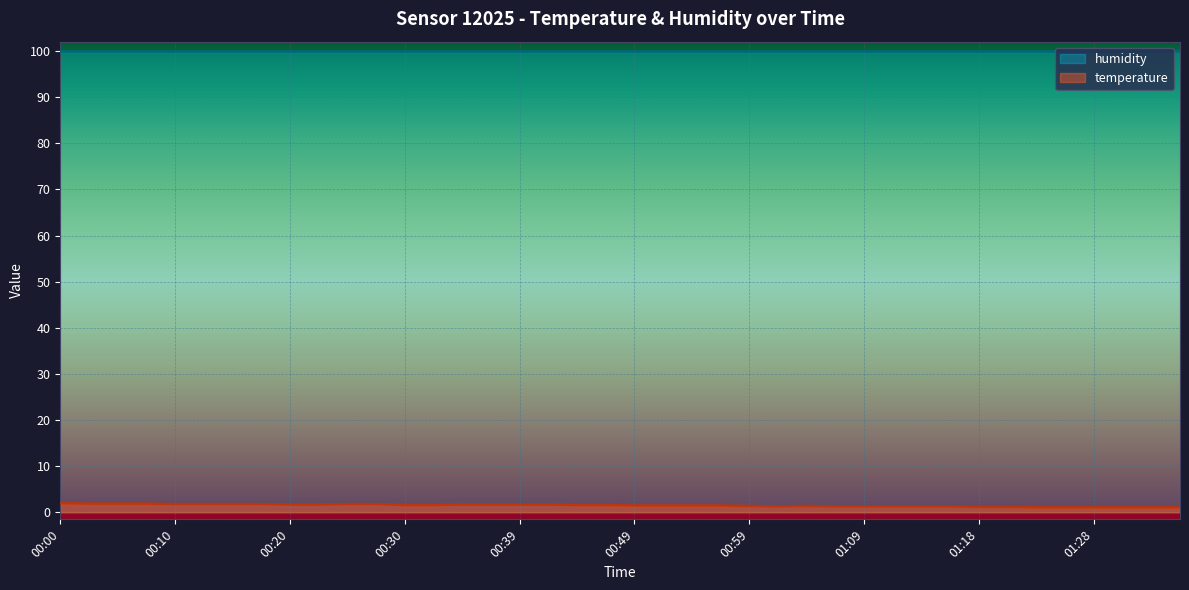

How many interior local peaks (higher than both neighbors) does the data have?

1